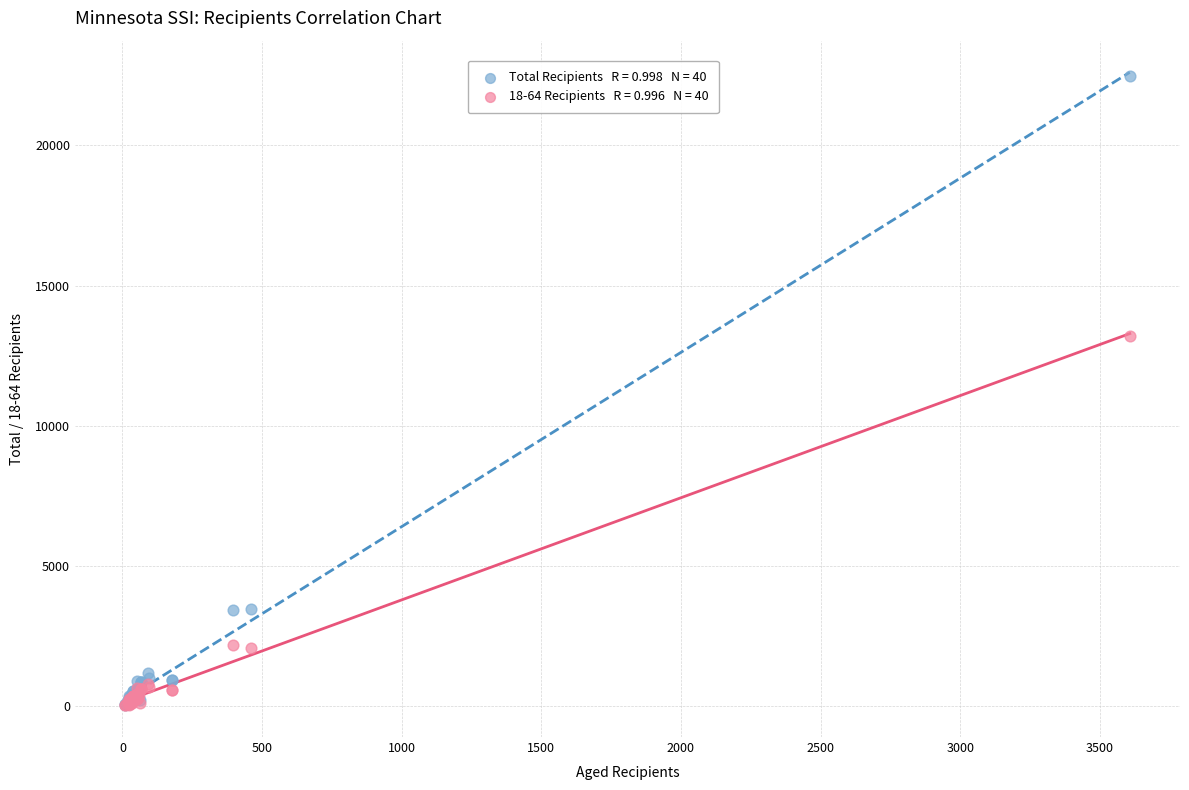

Across all series, what Y value is closest to 11258?

13204